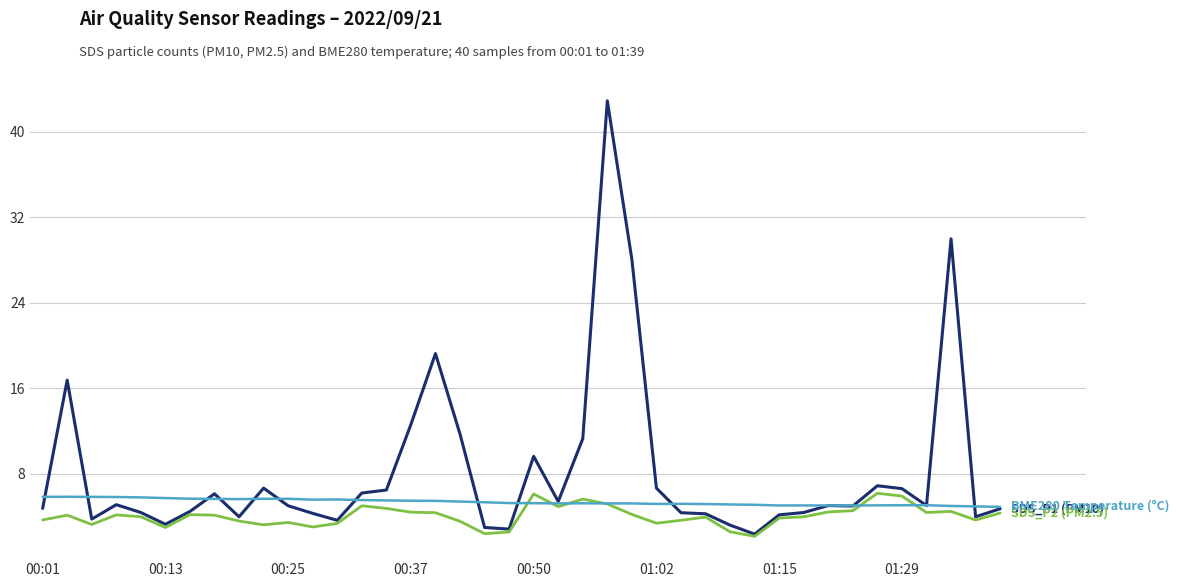

What is the smallest value displayed?

2.2